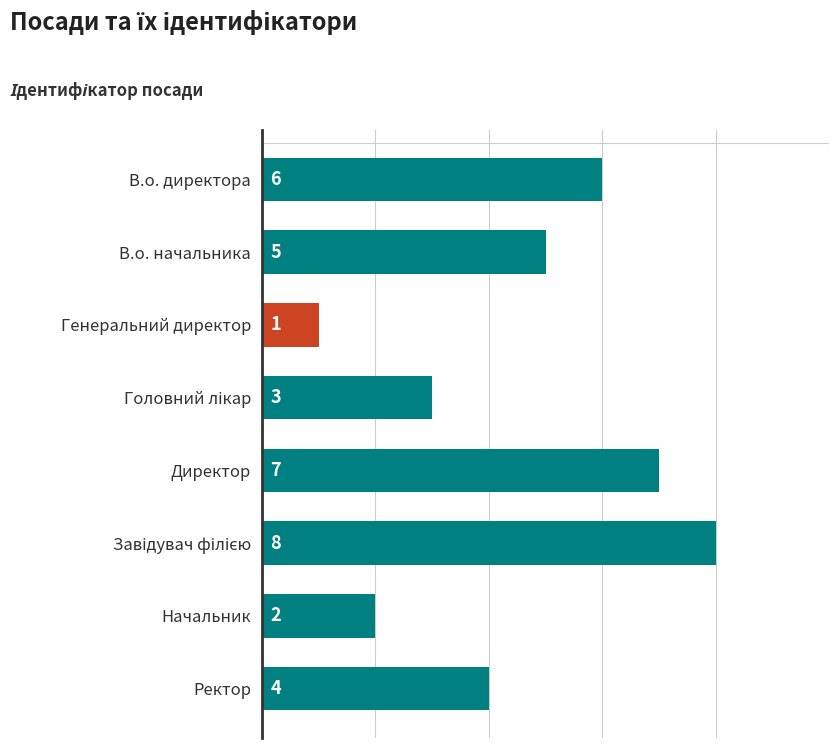

How many values are between 3 and 7?

5